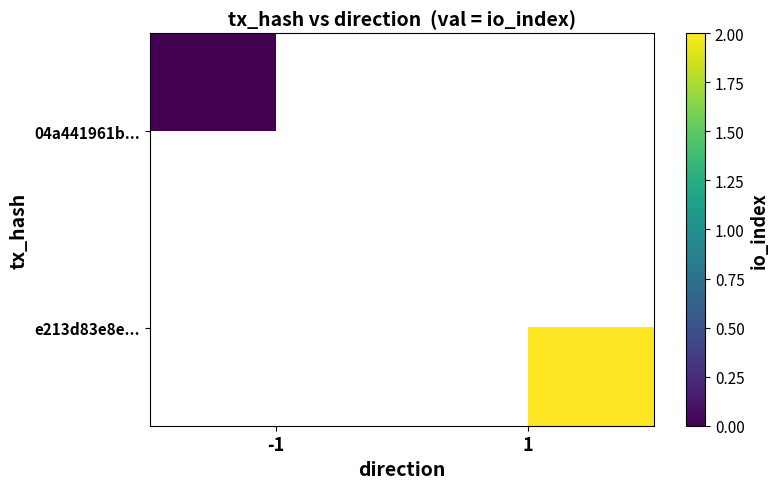

Which label corresponds to the largest value in the chart?

1